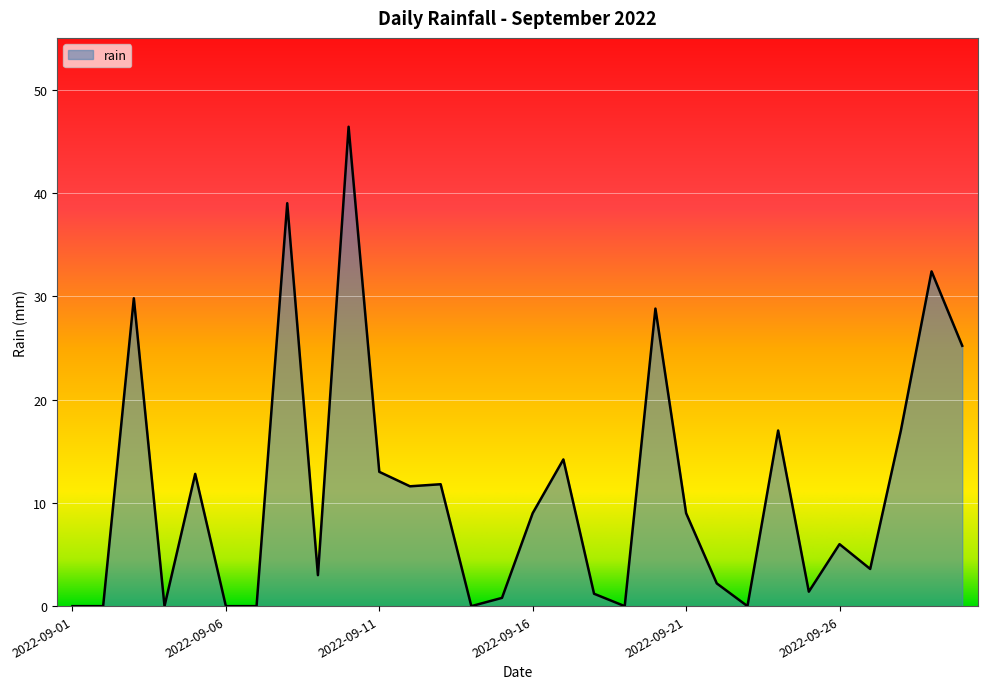

What is the maximum value shown in the chart?

46.4